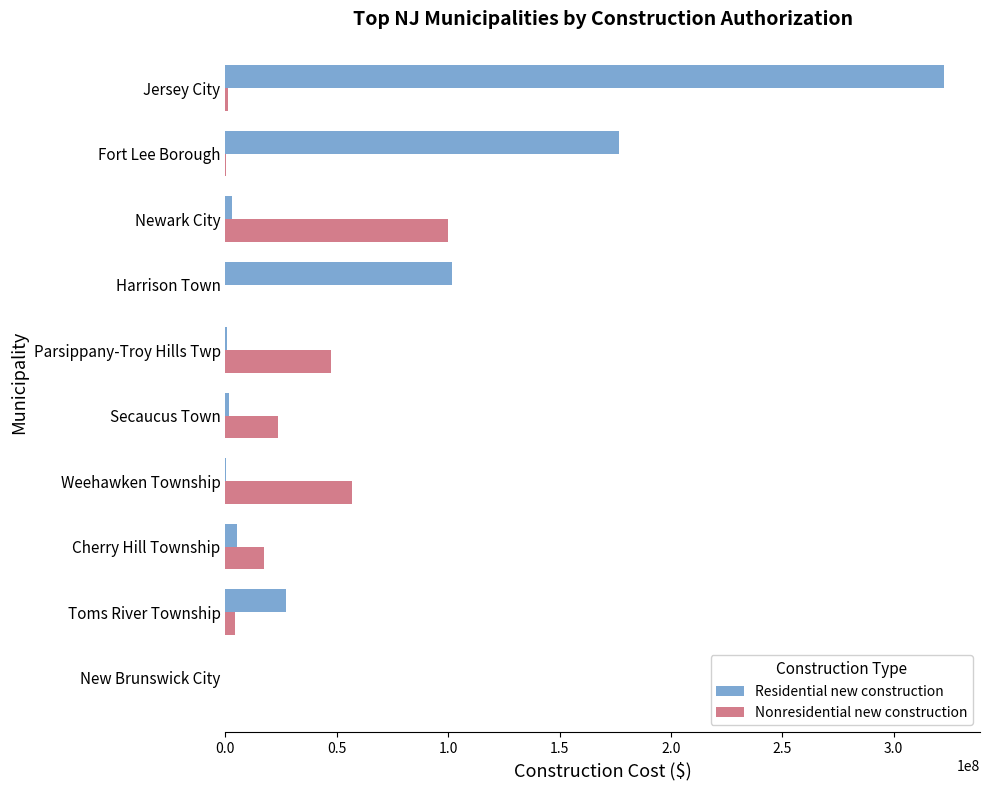

At which label is Residential new construction closest to 161317074?

Fort Lee Borough